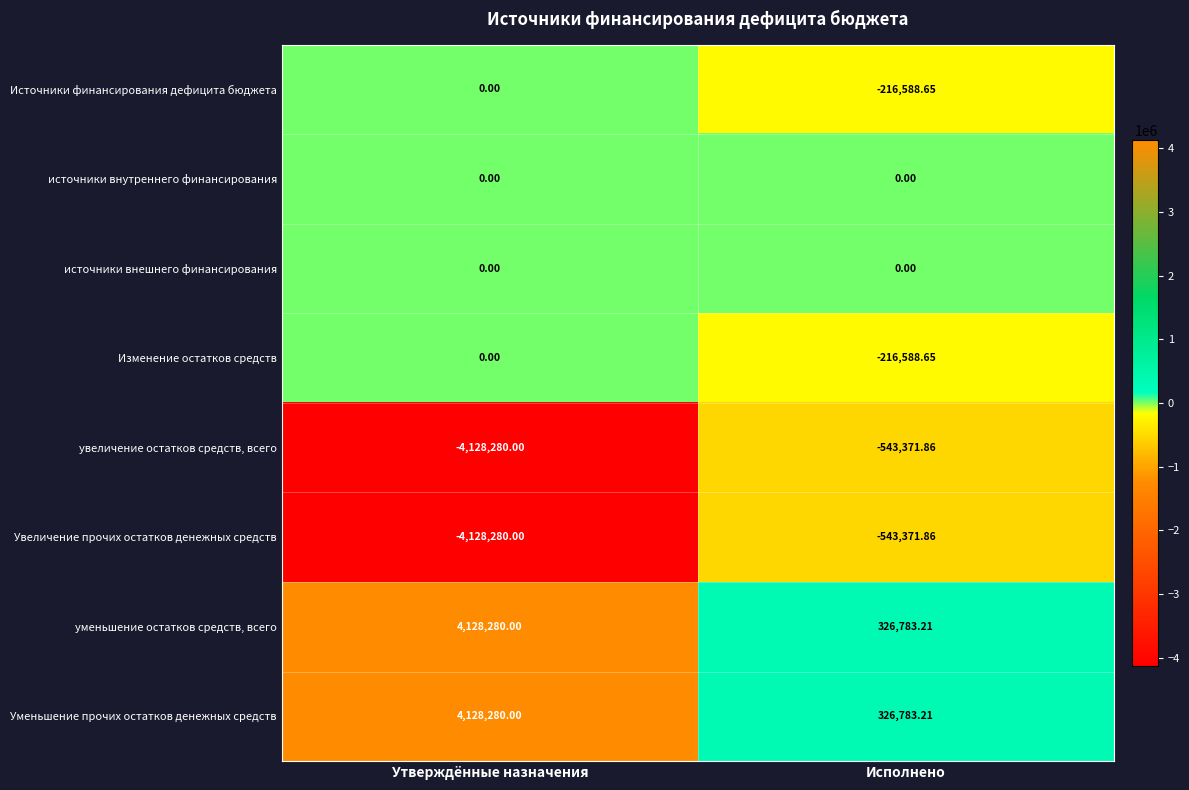

At which category is the sum across all series the highest?

Утверждённые назначения